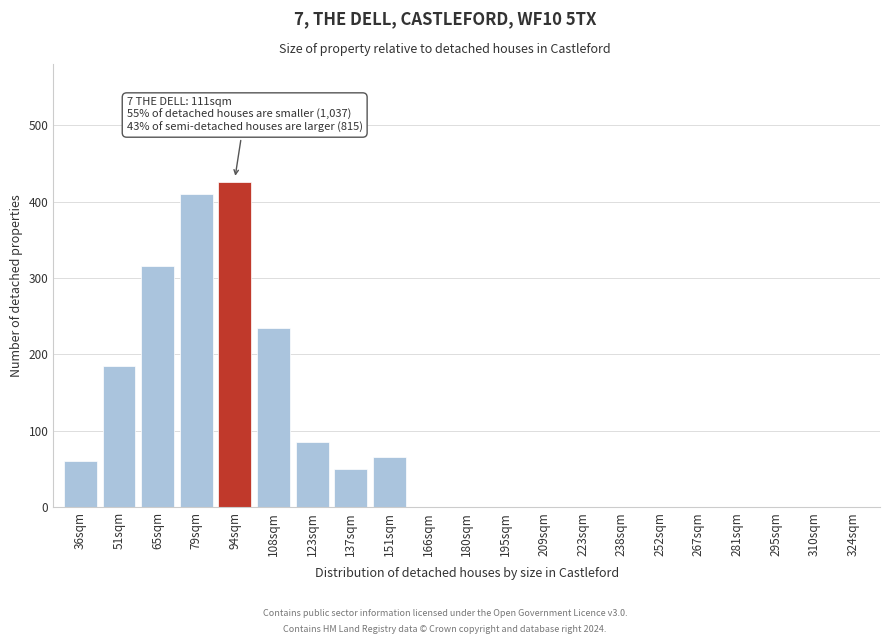

Reading left to right, transcribe all the data shown in this chart.

36sqm=60	51sqm=185	65sqm=315	79sqm=410	94sqm=425	108sqm=235	123sqm=85	137sqm=50	151sqm=65	166sqm=0	180sqm=0	195sqm=0	209sqm=0	223sqm=0	238sqm=0	252sqm=0	267sqm=0	281sqm=0	295sqm=0	310sqm=0	324sqm=0